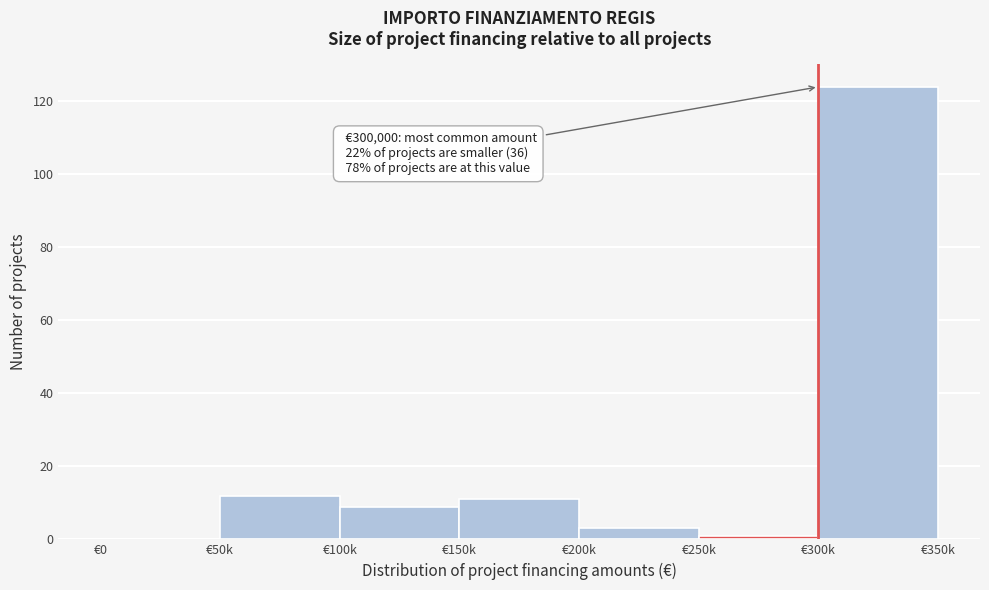

Reading left to right, list all the values displayed in this chart.

€0=0	€50k=12	€100k=9	€150k=11	€200k=3	€250k=1	€300k=124